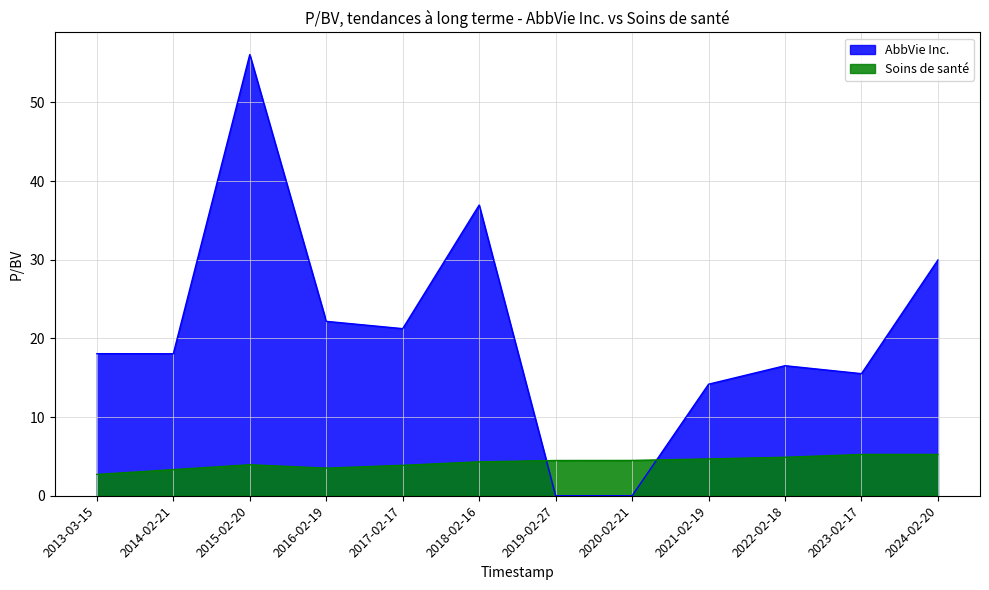

At which category is the sum across all series the highest?

2015-02-20